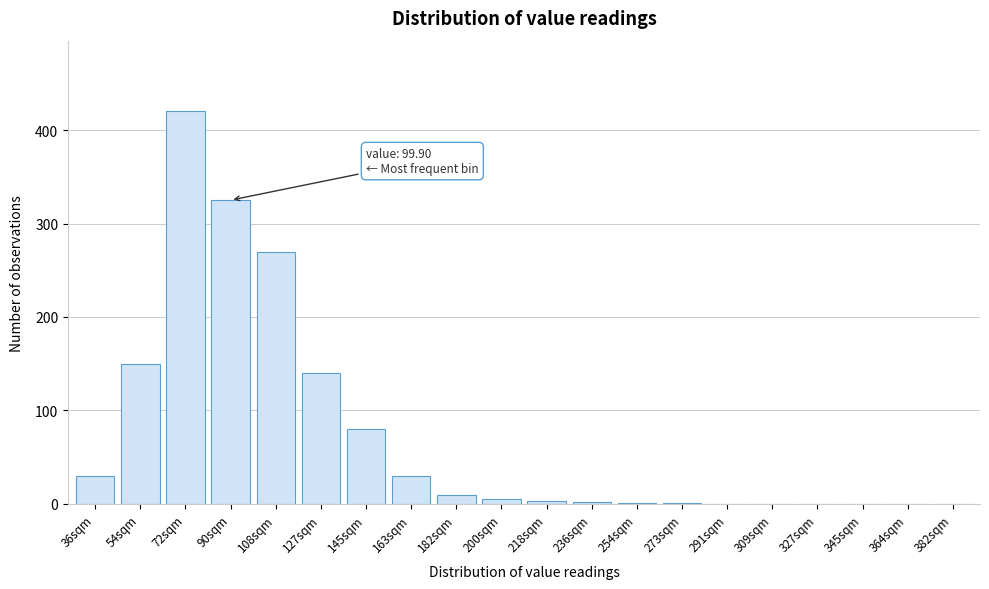

Between 327sqm and 90sqm, which is larger?

90sqm